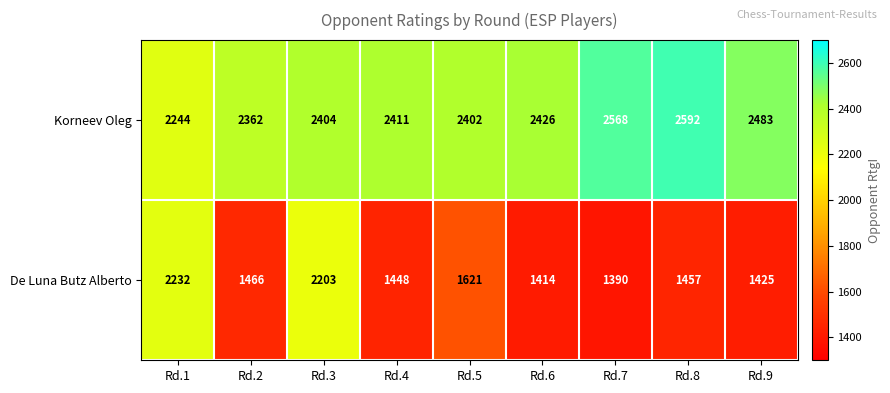

What is the maximum value shown in the chart?

2592